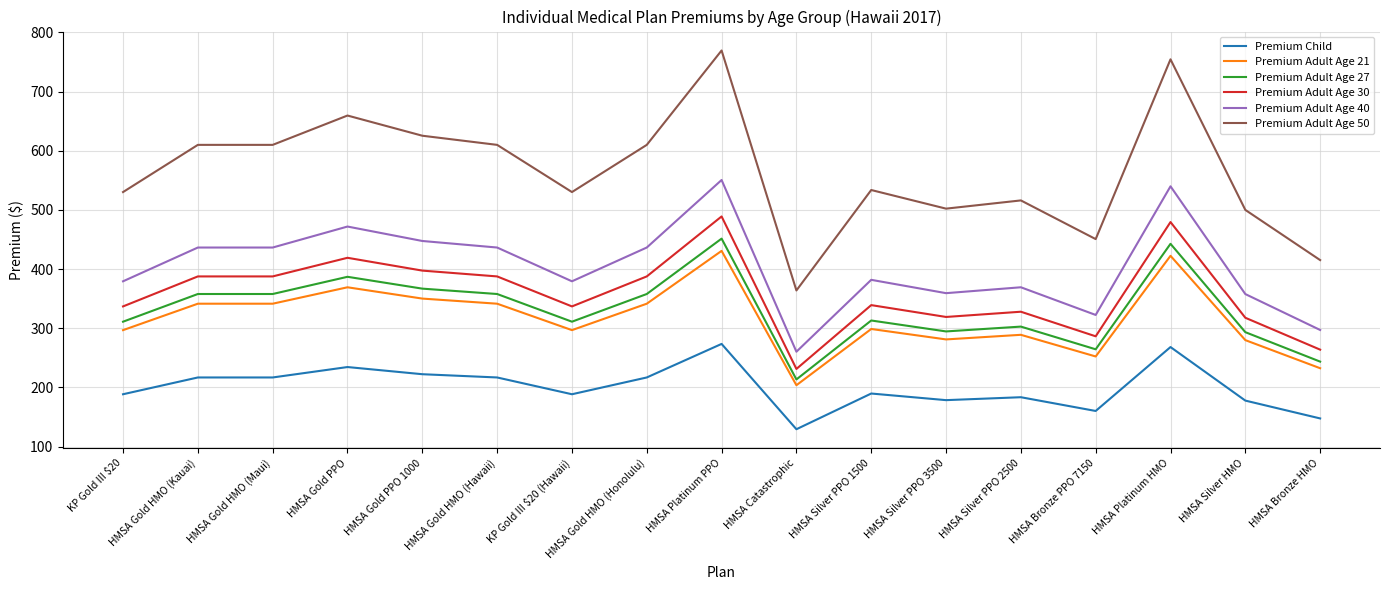

Which series changed the most between HMSA Gold PPO and KP Gold III $20 (Hawaii)?

Premium Adult Age 50